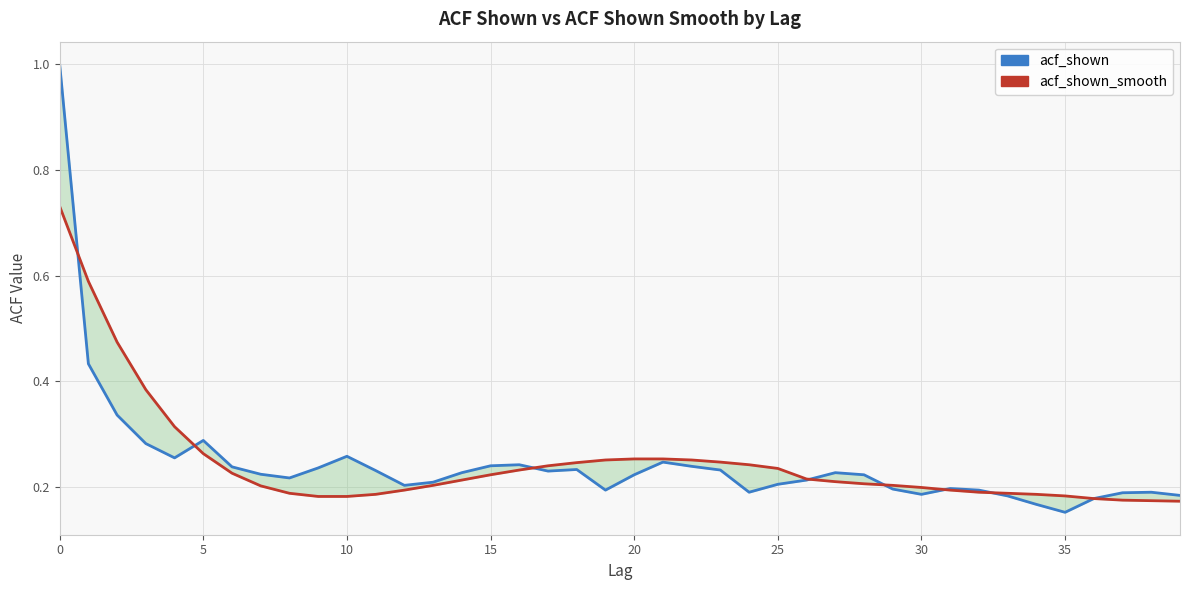

True or false: acf_shown_smooth has more than 1 points higher than both neighbors.

False